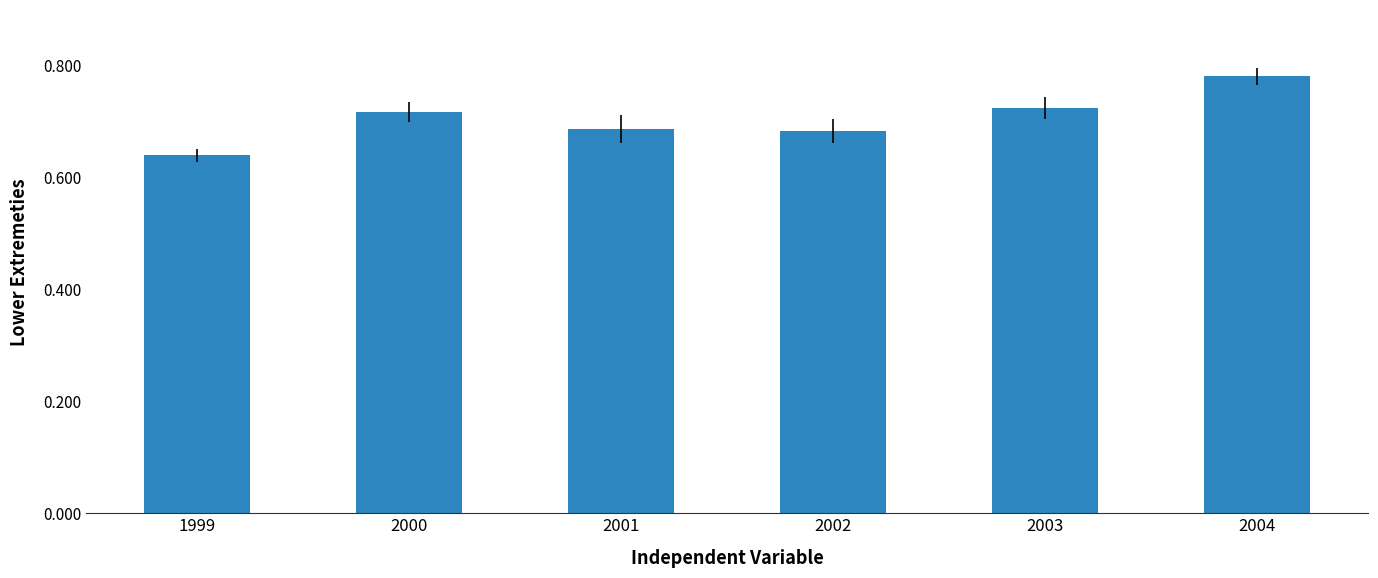

What is the sum of all values?

4230650